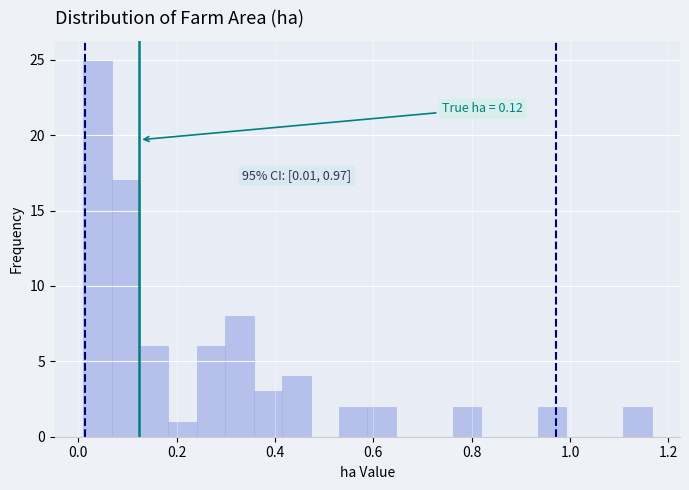

Read against the x-axis, roughly where is the centre of the tallest bar?

0.04